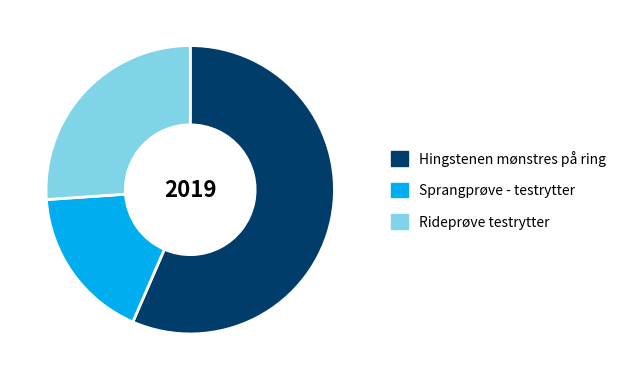

Rank the categories by value from highest to lowest.

Hingstenen mønstres på ring, Rideprøve testrytter, Sprangprøve - testrytter